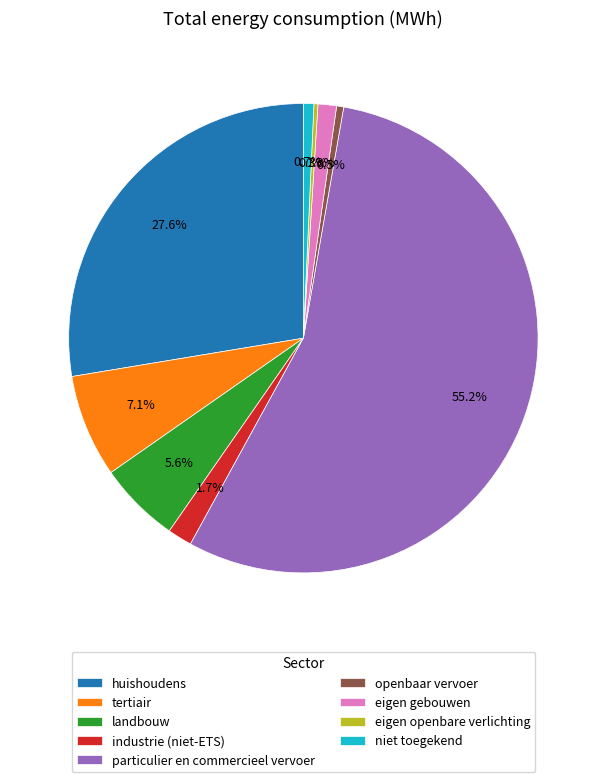

What percentage do eigen gebouwen and industrie (niet-ETS) together represent?

3.0%